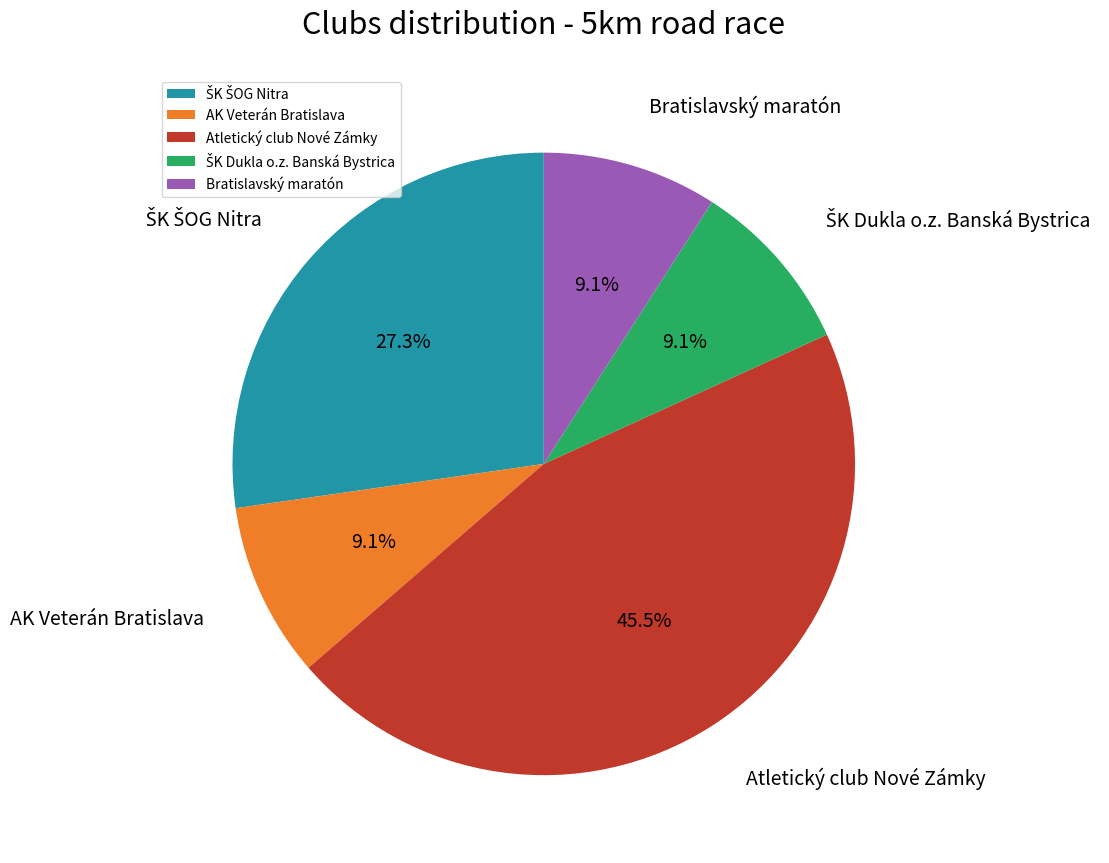

Which category has the biggest portion of the pie?

Atletický club Nové Zámky